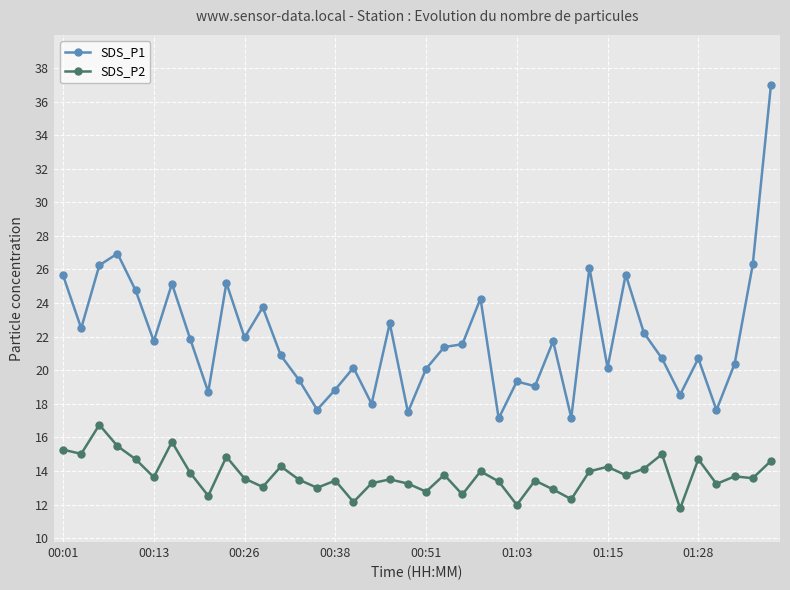

What is the sum of all SDS_P1 values?

876.8